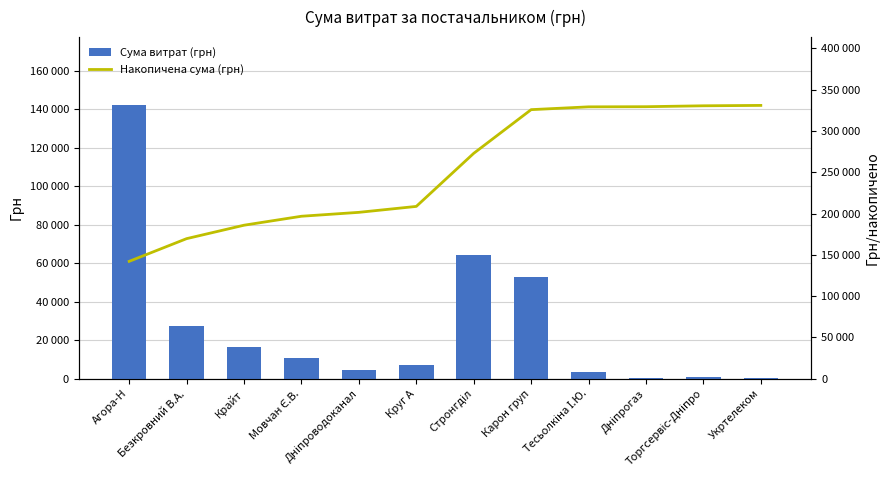

At Дніпрогаз, list the series in order from smallest to largest.

Сума витрат (грн), Накопичена сума (грн)